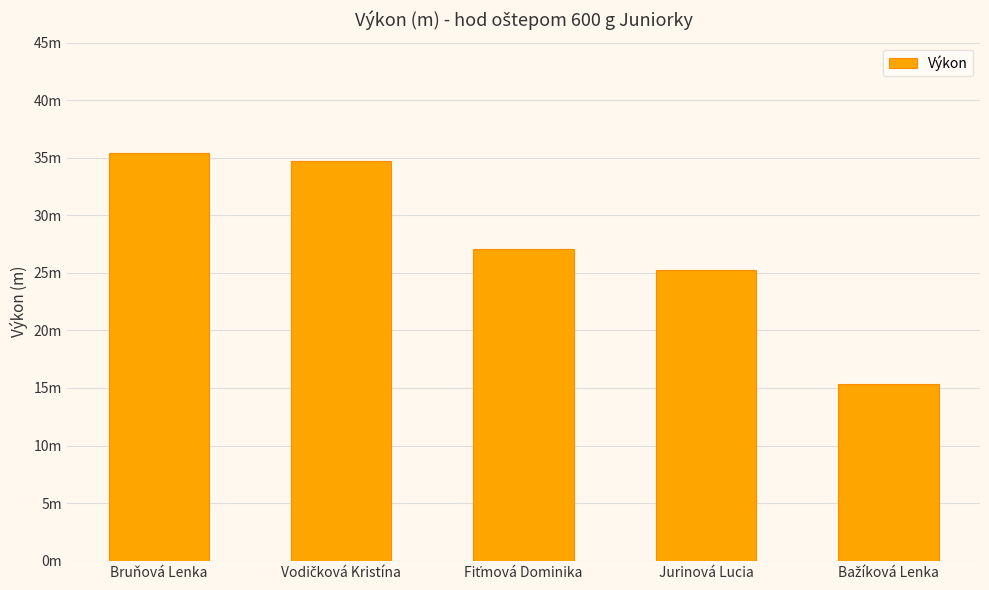

Are the bars horizontal?

No